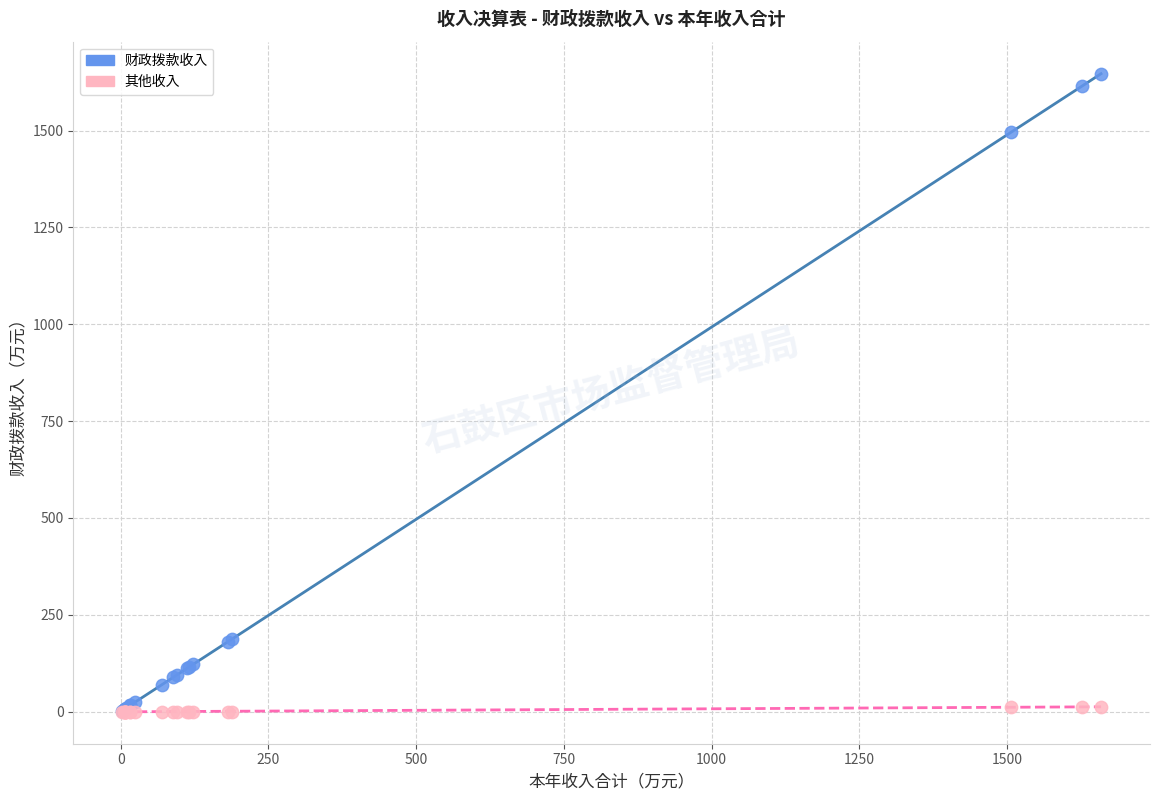

What are all the series names shown in the legend?

财政拨款收入, 其他收入